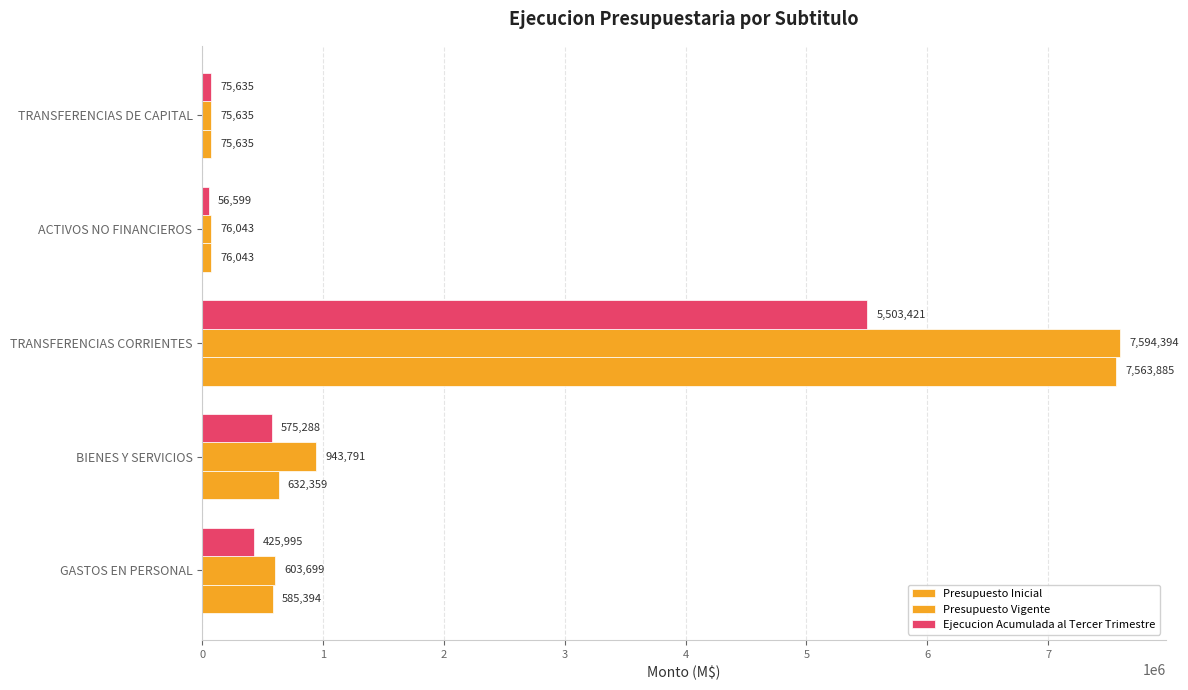

How many data points does each series have?

5